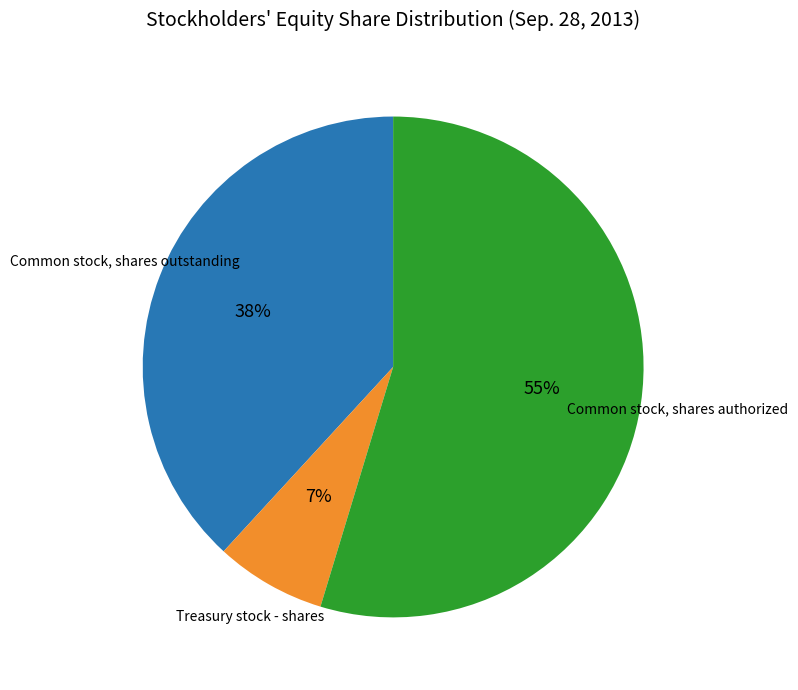

To the nearest percent, what is the average slice percentage?

33%